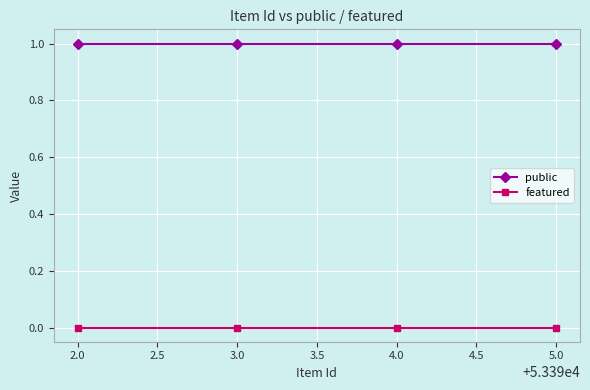

What is the label of the 2nd point from the right?

4.0